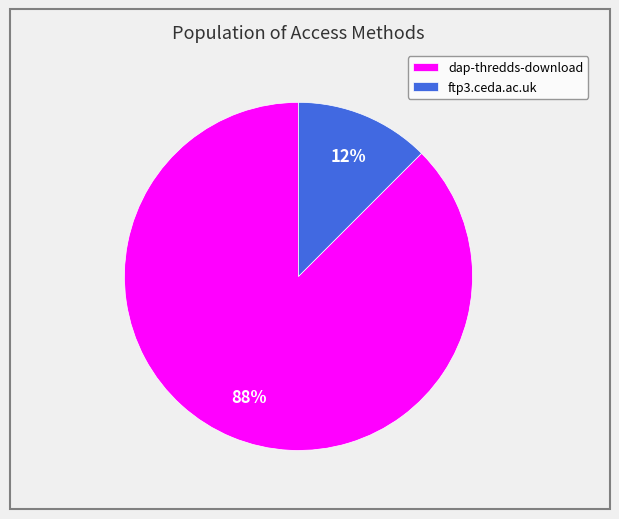

Which category has the smallest portion of the pie?

ftp3.ceda.ac.uk